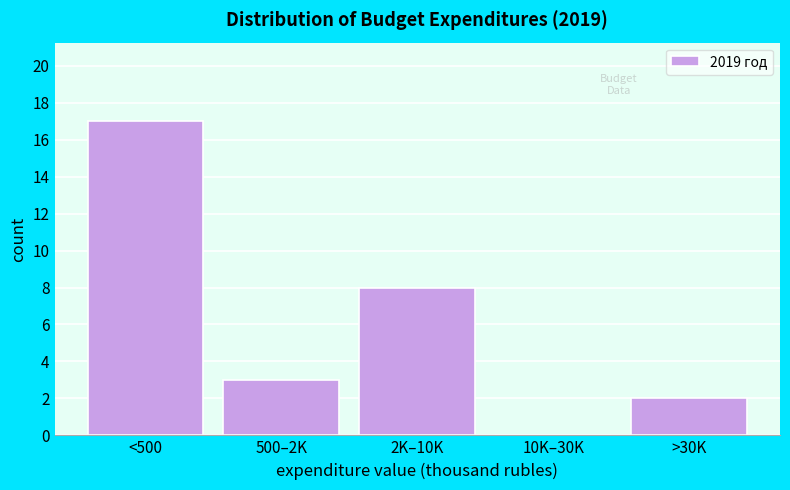

Reading right to left, transcribe all the data shown in this chart.

>30K=2	10K–30K=0	2K–10K=8	500–2K=3	<500=17